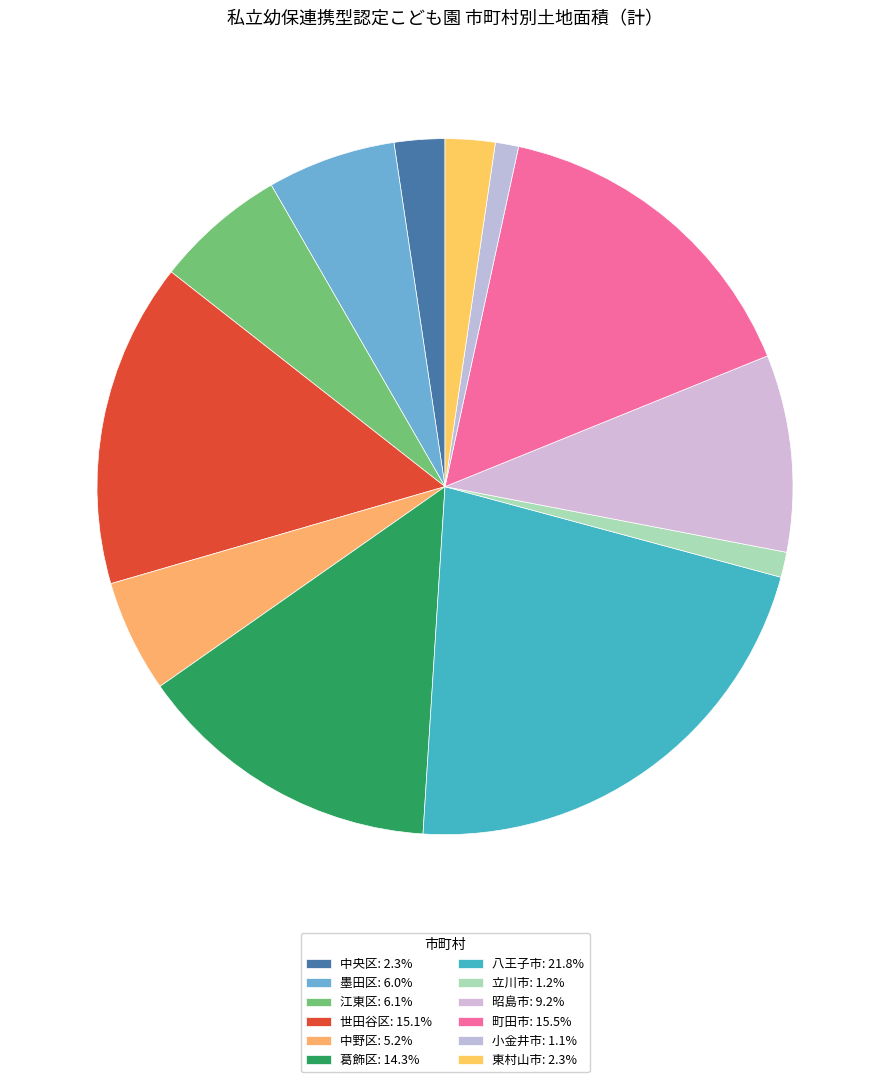

Do 町田市 and 中野区 together represent more than half of the pie?

No